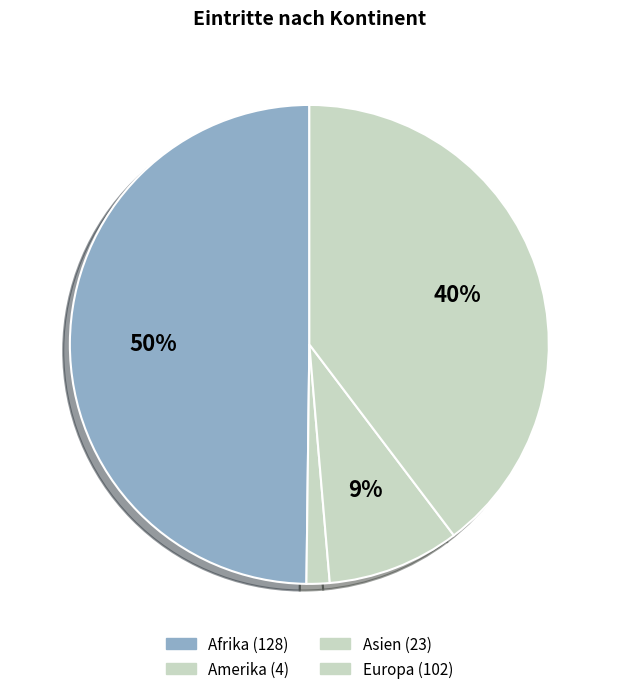

Count the number of slices in the pie.

4